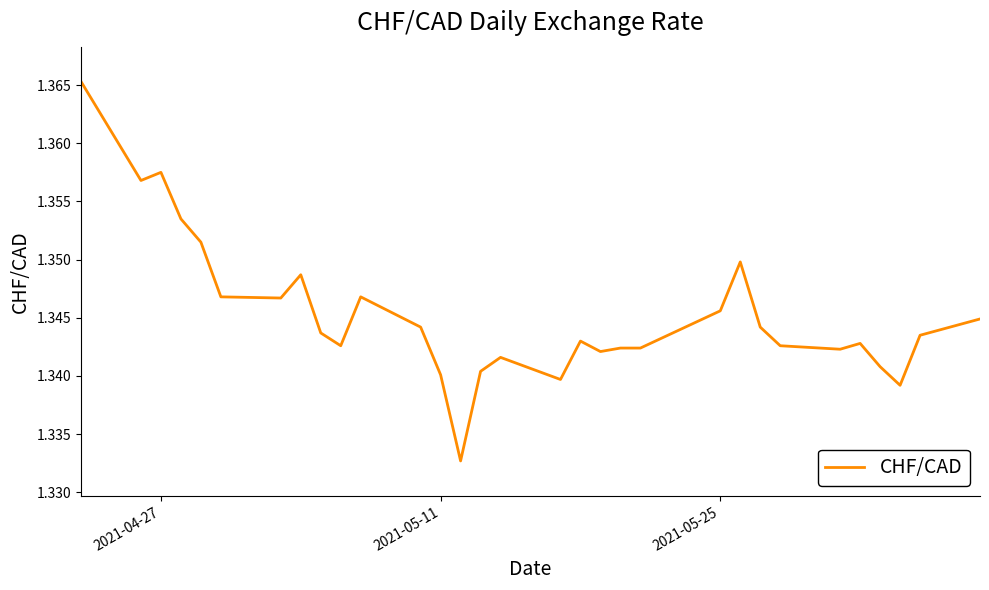

How many lines are shown in the chart?

1